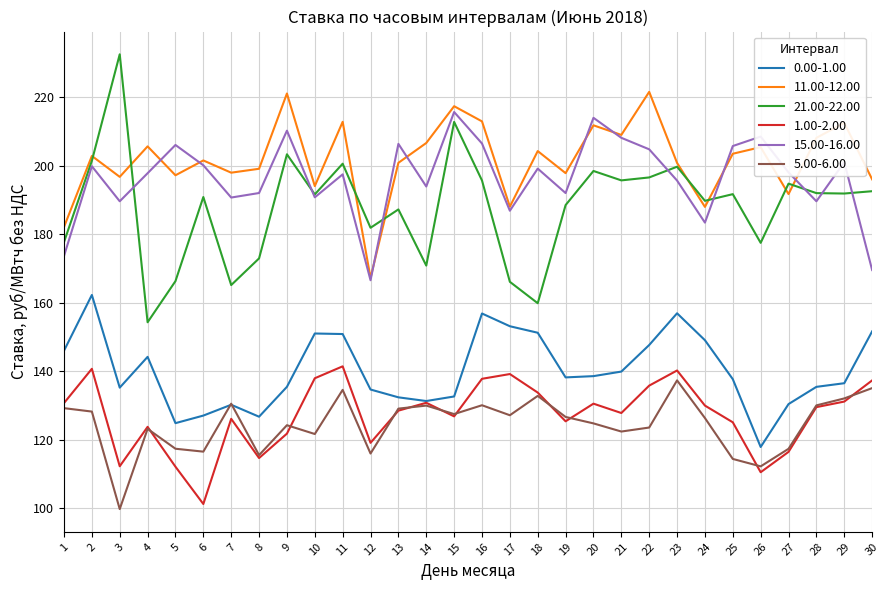

What is the average value of the 1.00-2.00 series?

127.3